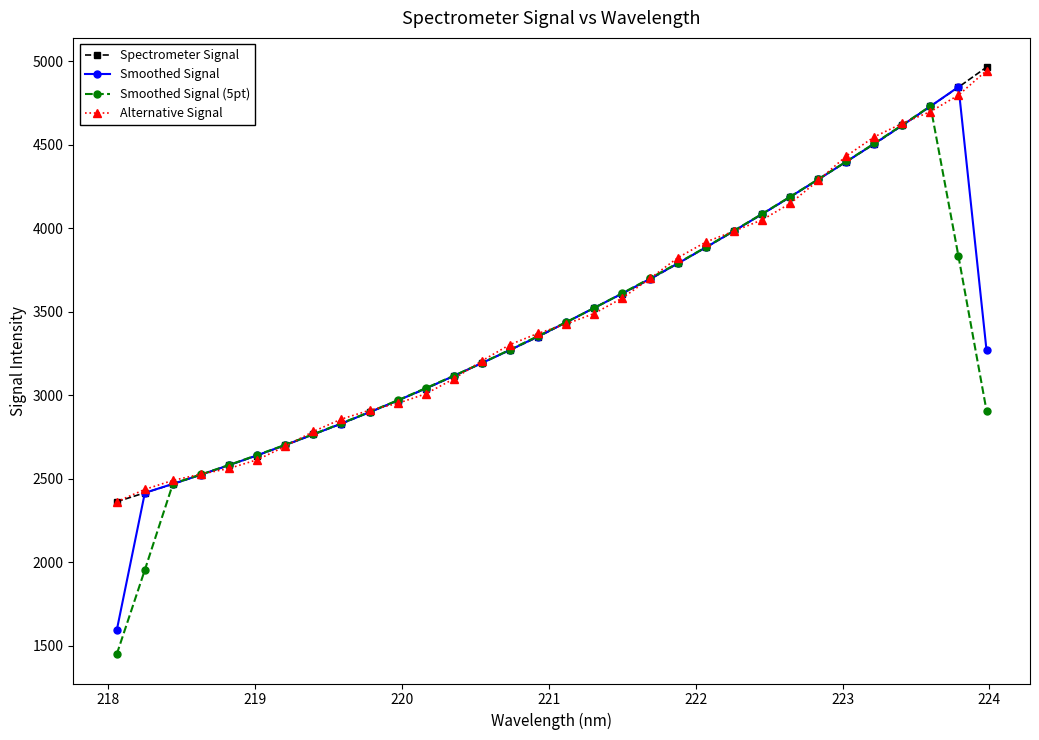

What is the value of the Alternative Signal point at the 4th from the left?

2527.5